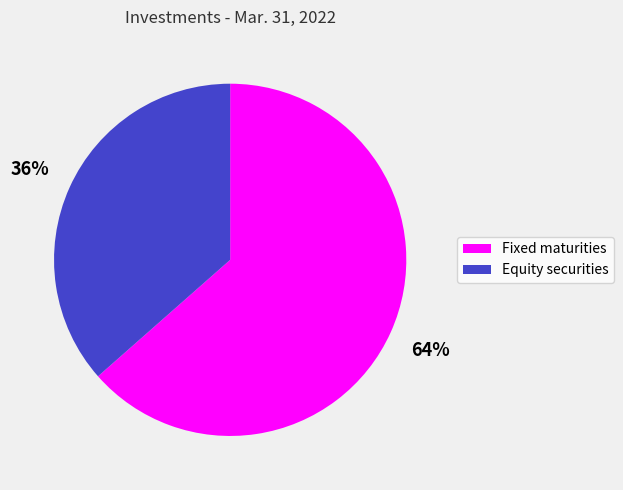

To the nearest percent, what percentage of the pie is Fixed maturities?

64%